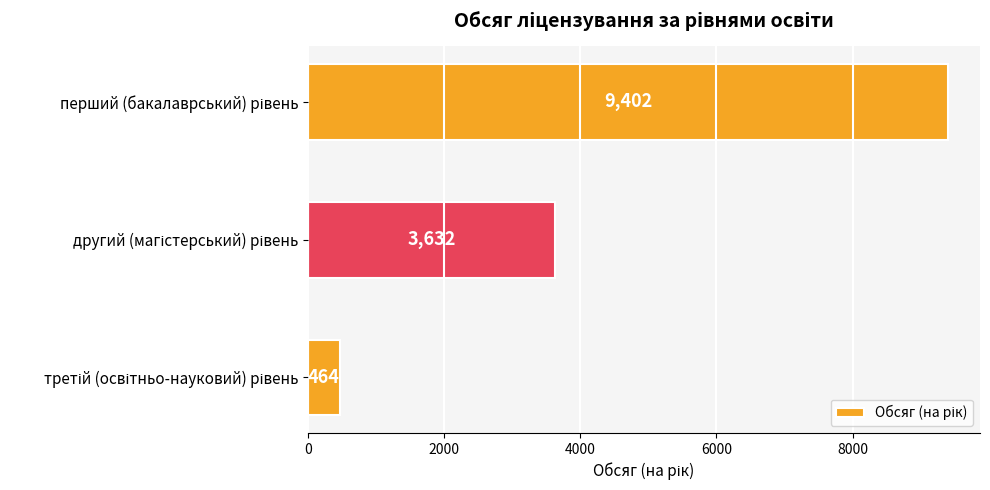

Reading top to bottom, what are all the values shown in this chart?

9402	3632	464